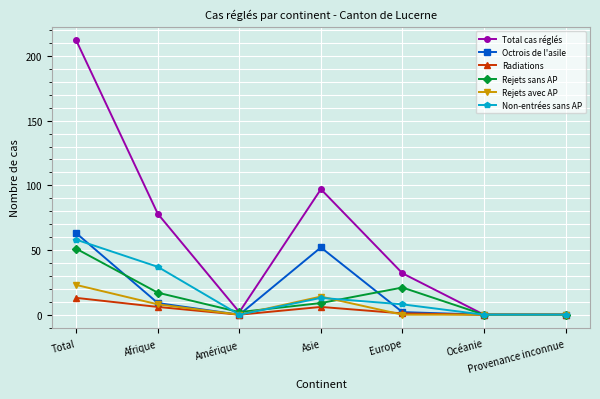

At which category does Octrois de l'asile reach its first local valley?

Amérique